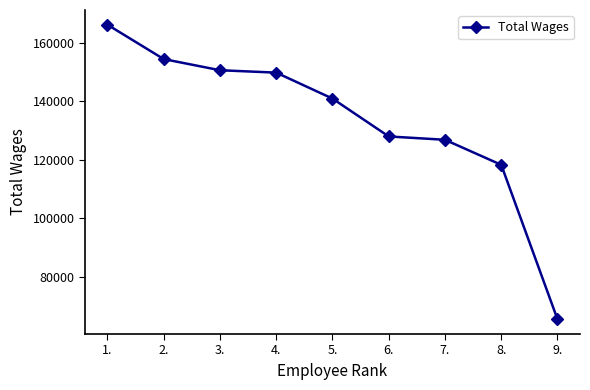

Read the value at 5., to the nearest 50.

140850